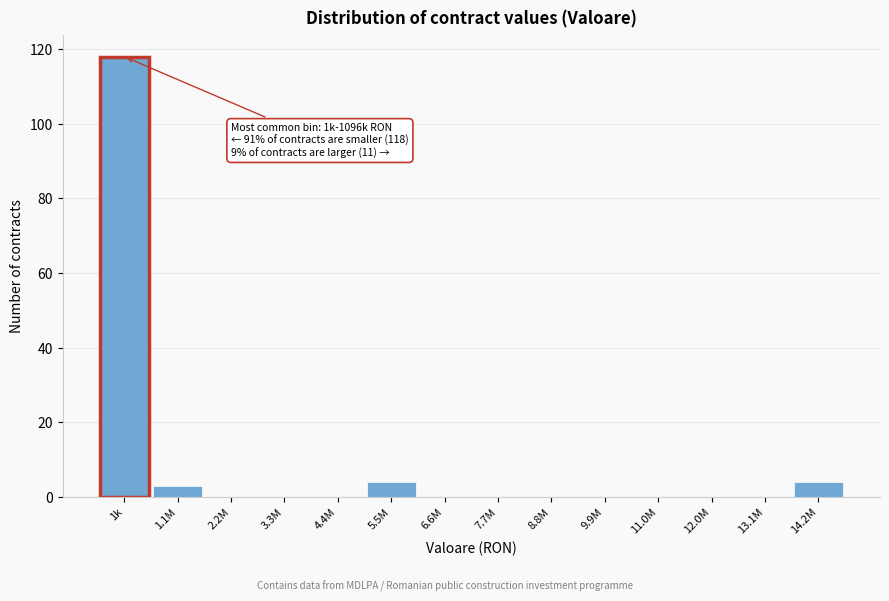

Reading right to left, list all the values displayed in this chart.

14.2M=4	13.1M=0	12.0M=0	11.0M=0	9.9M=0	8.8M=0	7.7M=0	6.6M=0	5.5M=4	4.4M=0	3.3M=0	2.2M=0	1.1M=3	1k=118